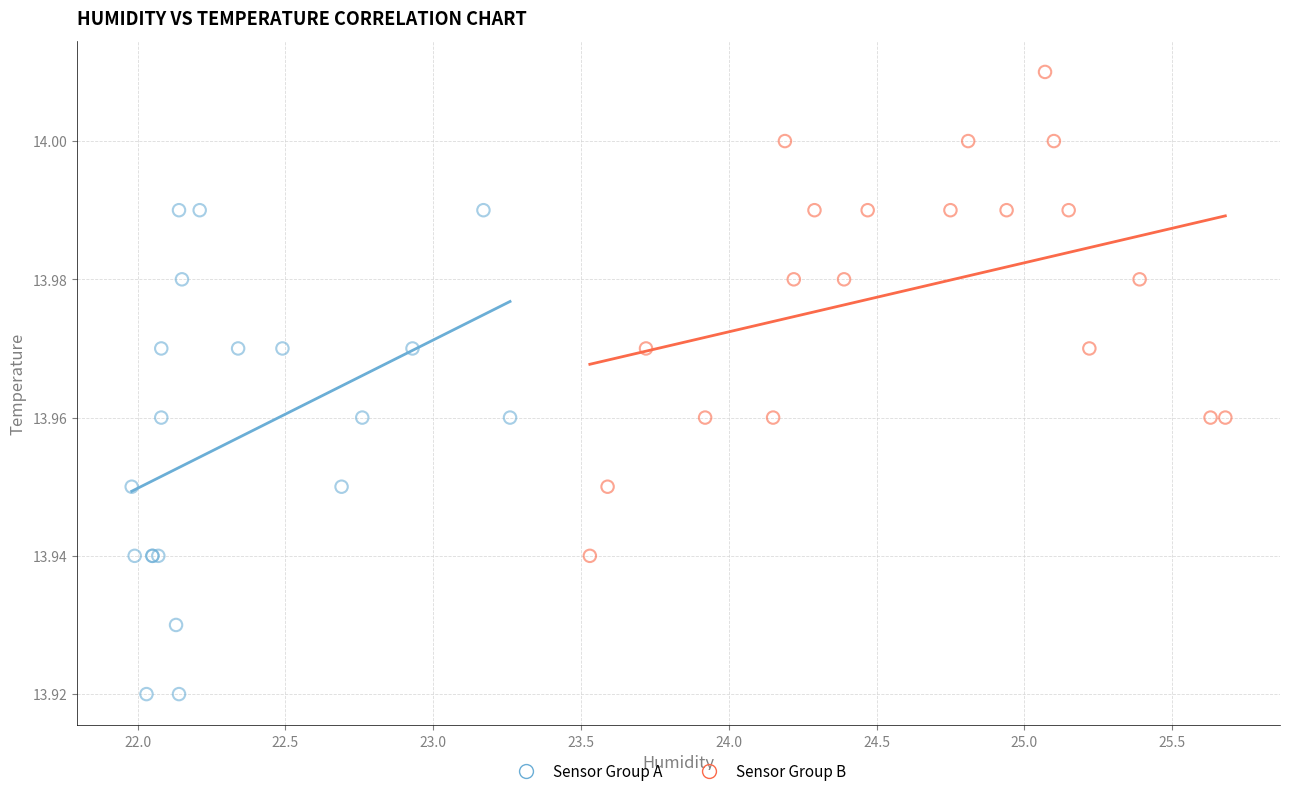

What are all the series names shown in the legend?

Sensor Group A, Sensor Group B